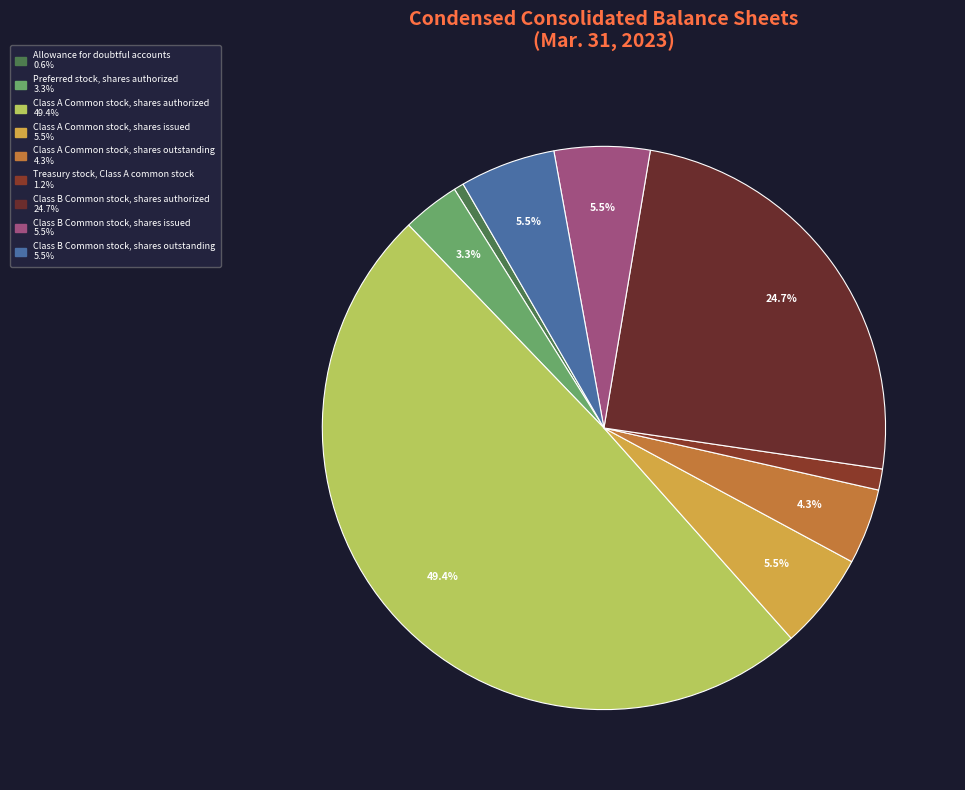

How many slices are in this pie chart?

9